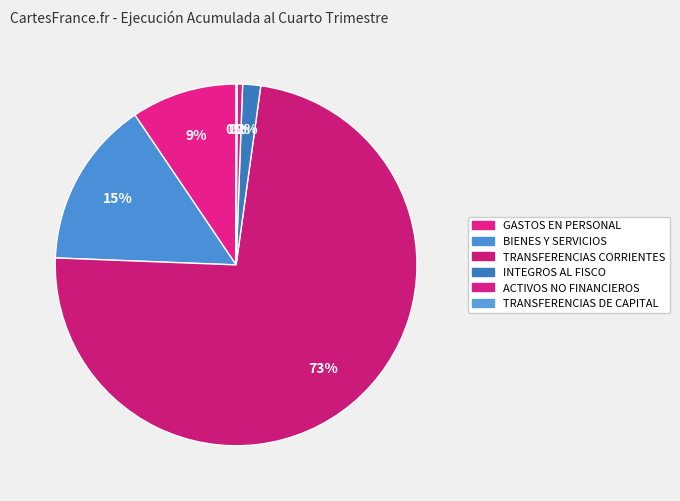

How many segments does this pie chart have?

6